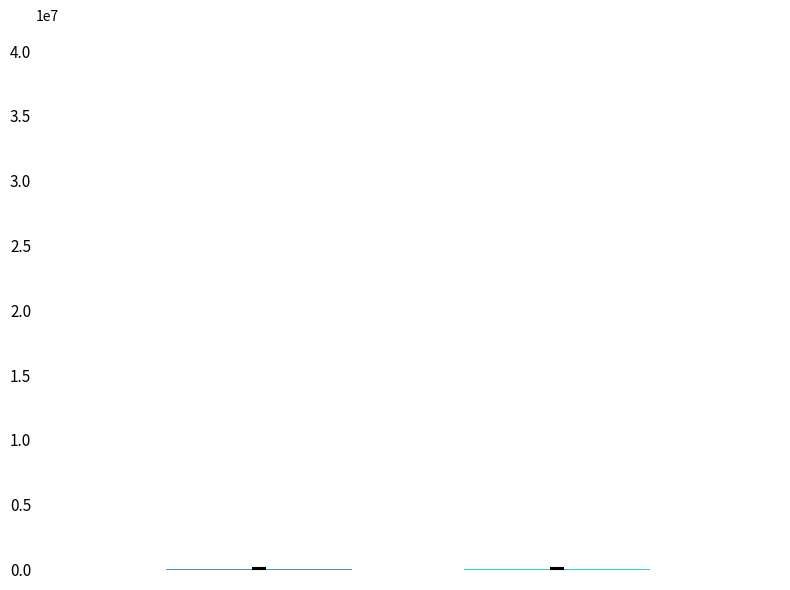

Are the bars grouped side by side (vs. stacked)?

Yes